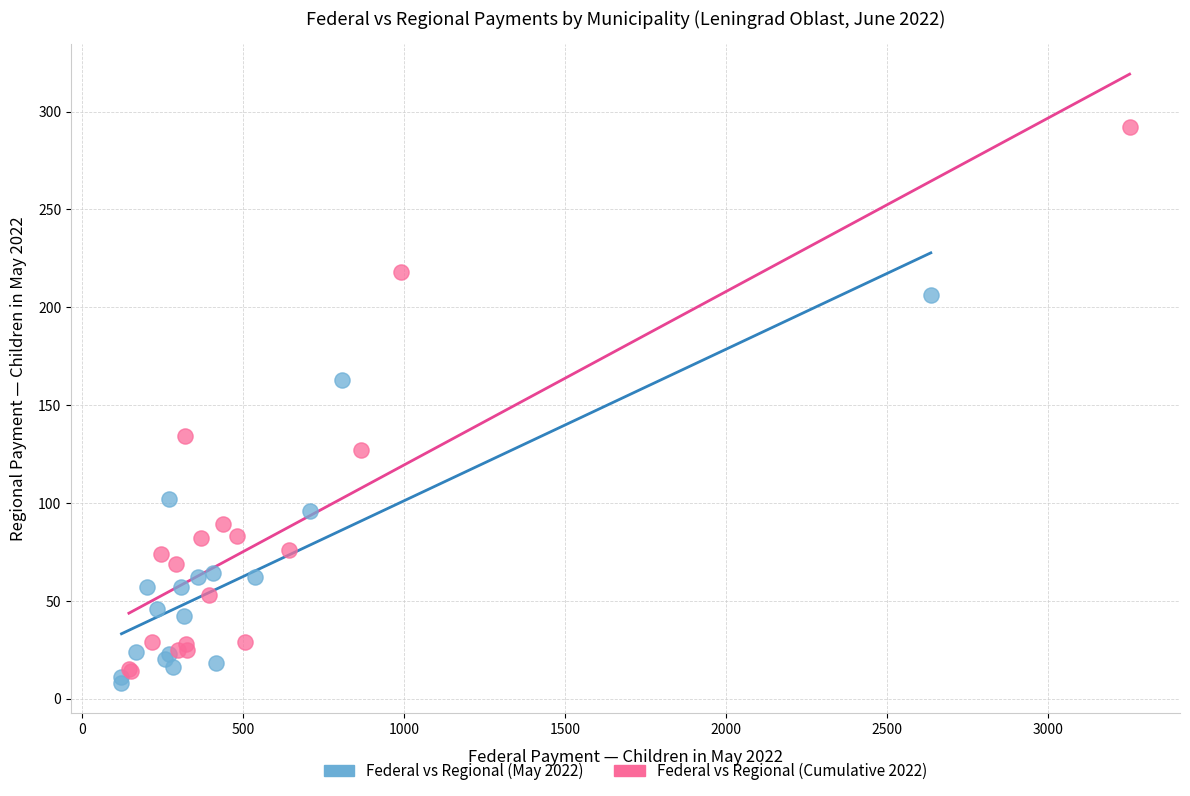

Which series contains the highest Y value?

Federal vs Regional (Cumulative 2022)